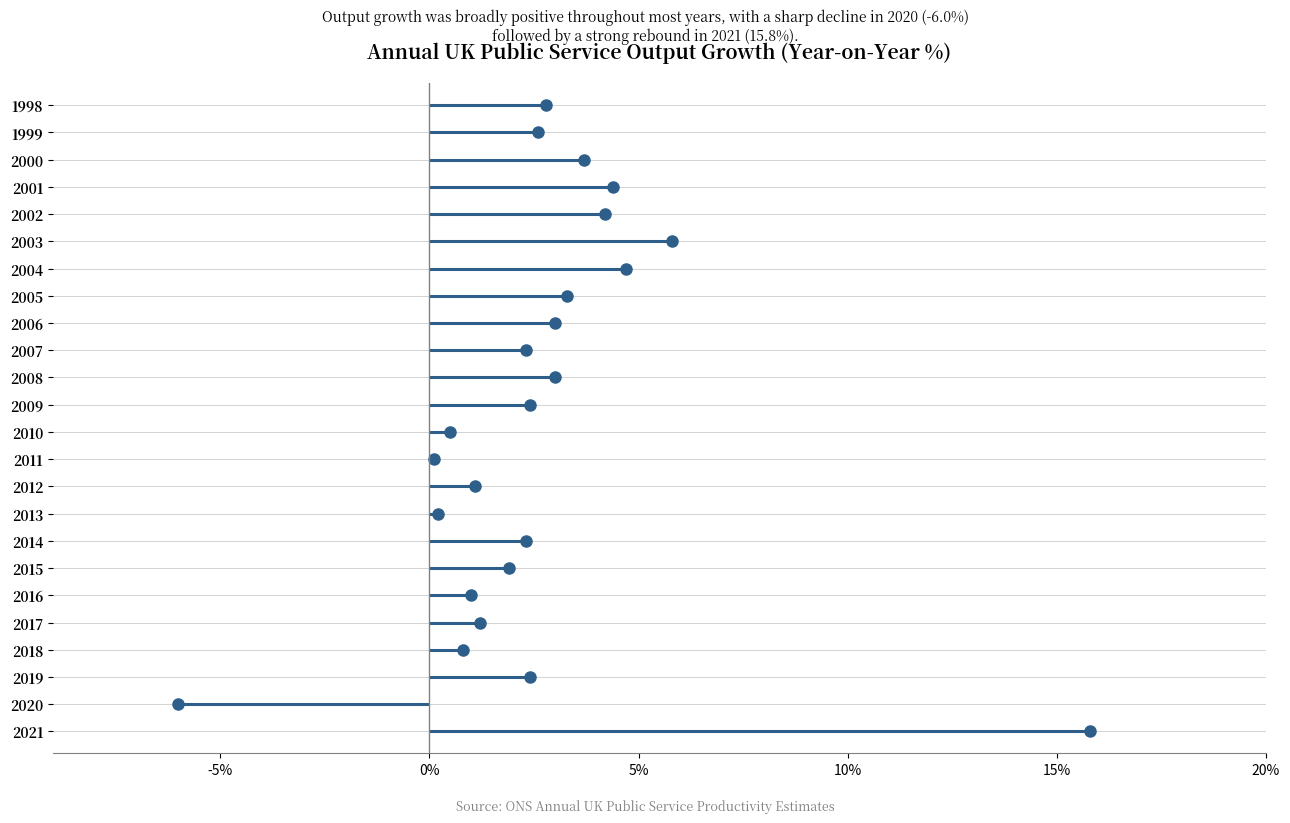

How many values are above zero?

23